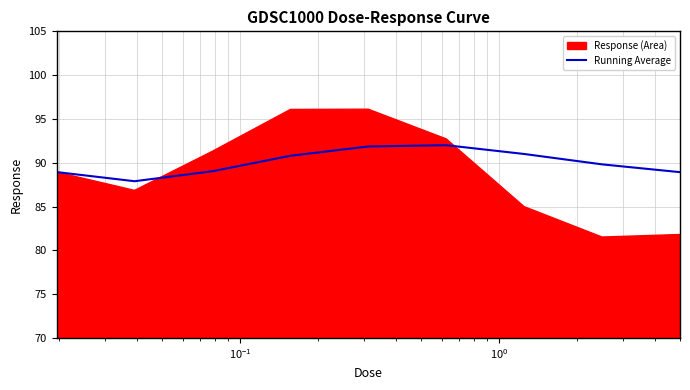

What is the lowest value of the Running Average series?

87.9